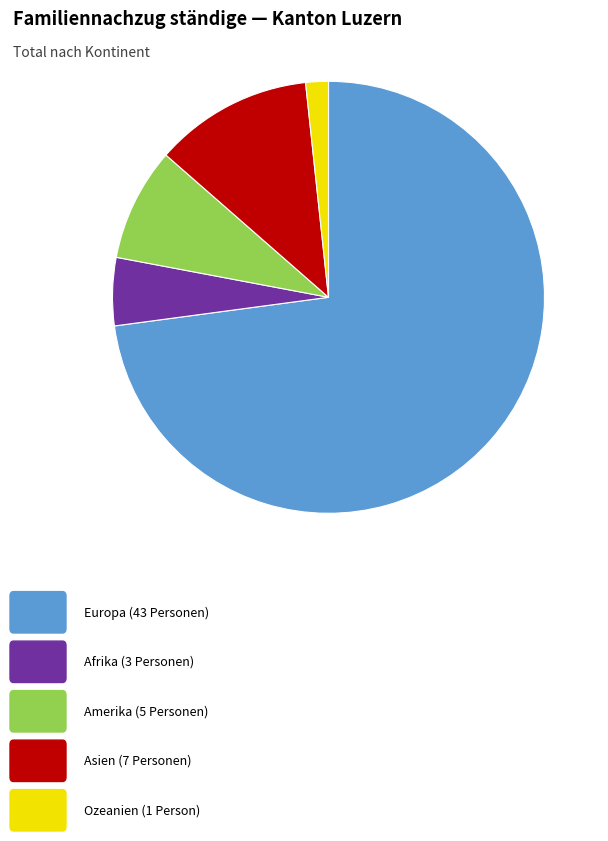

How many segments does this pie chart have?

5